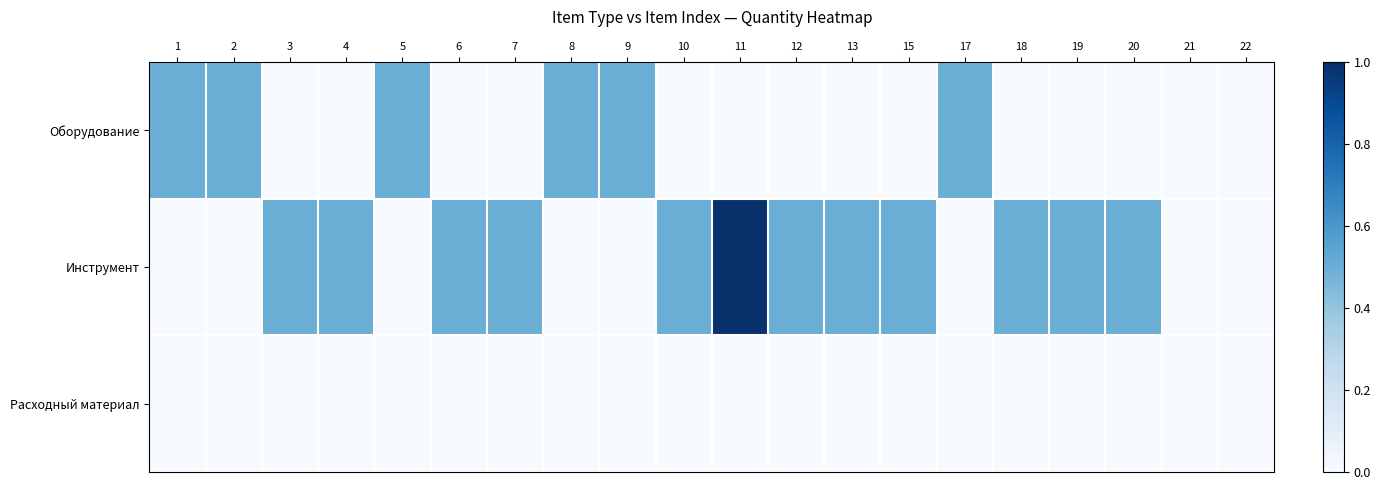

What is the total value across all series at 4?

0.5